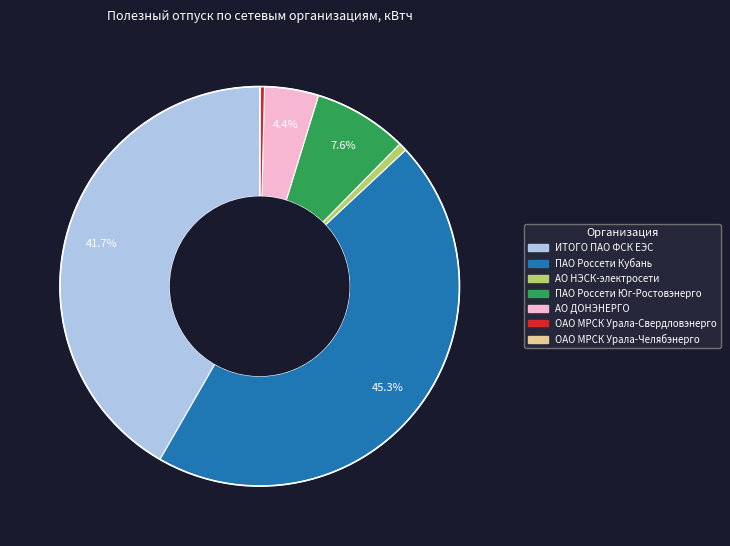

Combined, do ПАО Россети Юг-Ростовэнерго and ОАО МРСК Урала-Свердловэнерго account for over 50%?

No